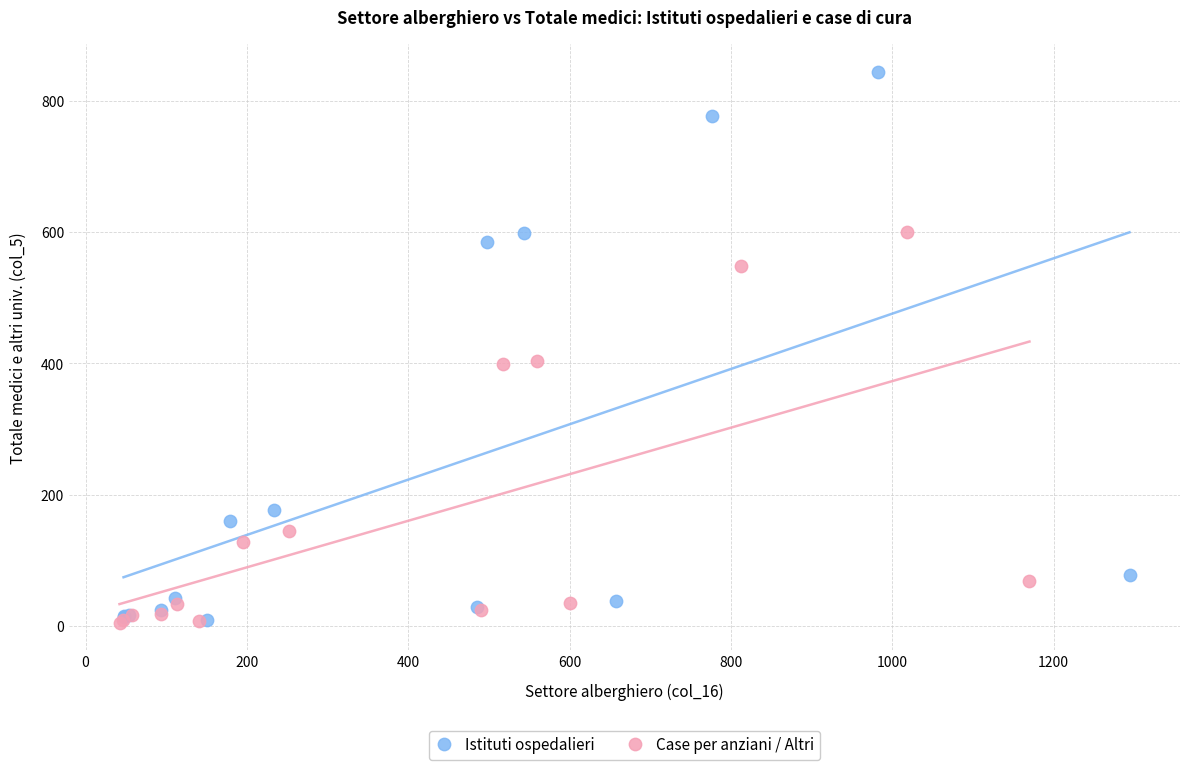

Which series contains the highest Y value?

Istituti ospedalieri